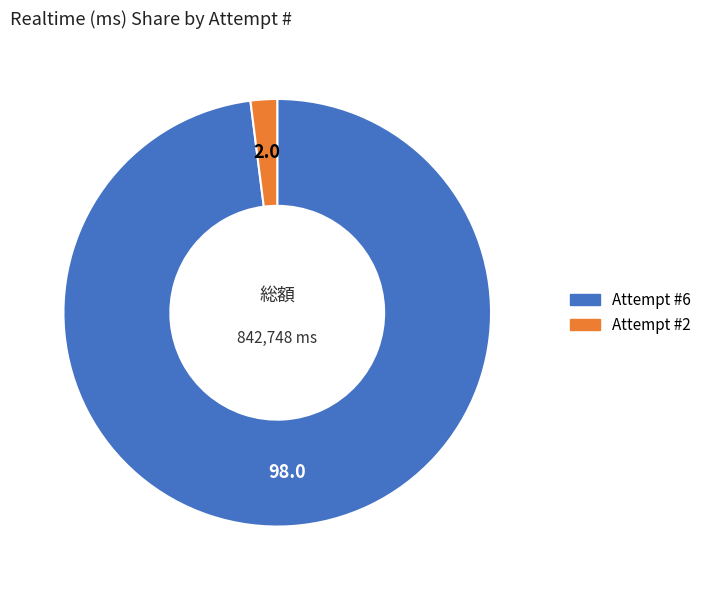

Is it true that Attempt #6 is 98% of the pie?

True